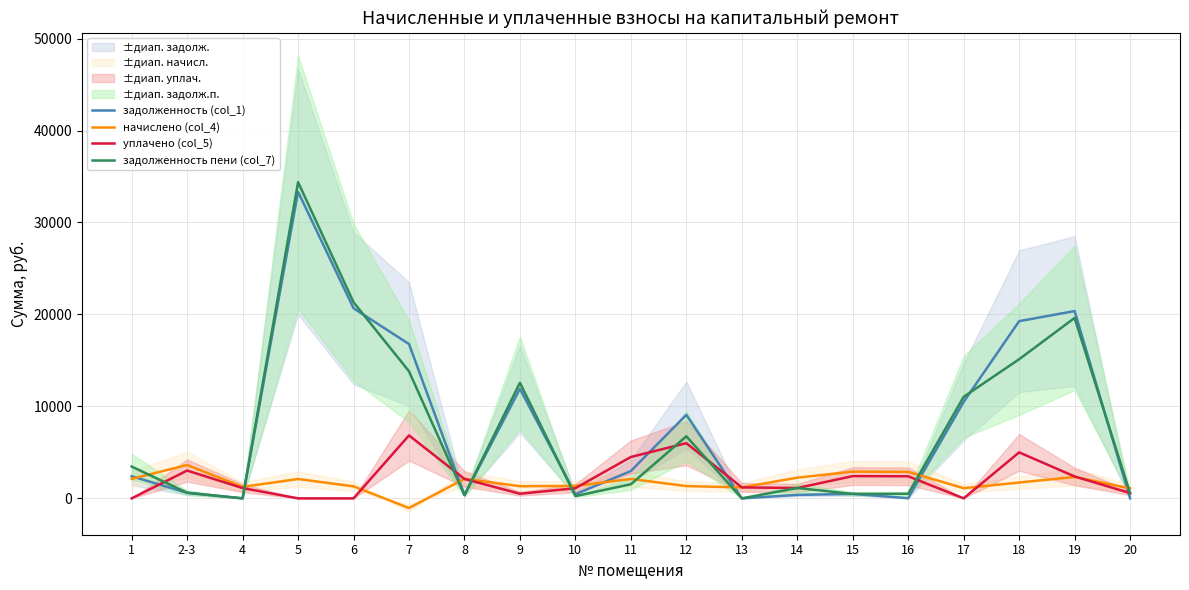

How many interior local peaks does the начислено (col_4) series have?

6